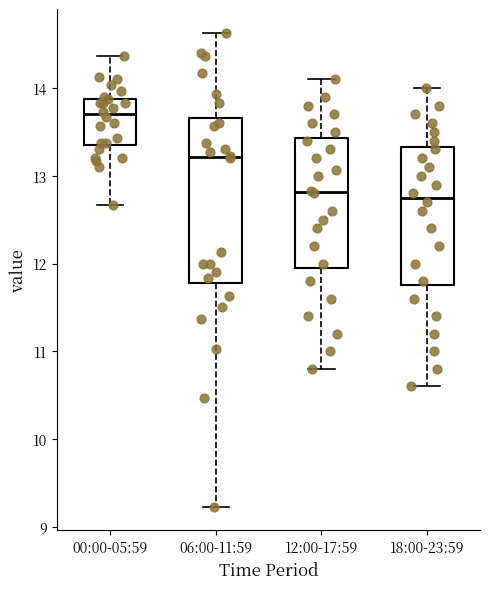

Reading left to right, transcribe this box plot: for each box, give where its median line is, the range the box spans, and where its two whiskers end, as read against the y-axis. The values are not printed on the chart, so give them approximately, as read against the axis.

00:00-05:59: median 13.7, box 13.4 to 13.9, whiskers 12.7 to 14.4
06:00-11:59: median 13.2, box 11.8 to 13.7, whiskers 9.2 to 14.6
12:00-17:59: median 12.8, box 12.0 to 13.4, whiskers 10.8 to 14.1
18:00-23:59: median 12.8, box 11.8 to 13.3, whiskers 10.6 to 14.0